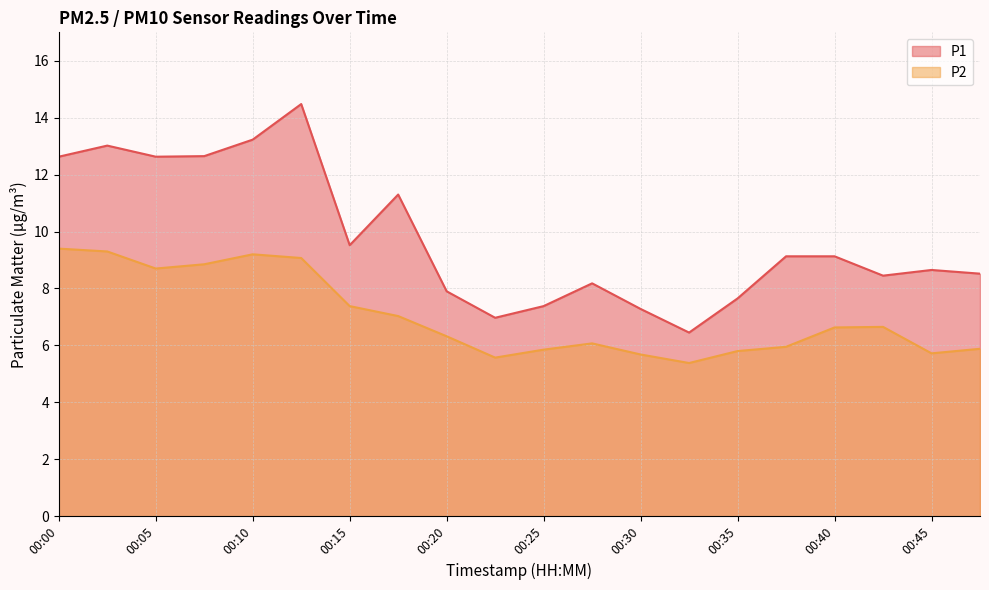

What is the difference between the maximum and second lowest values in the P1 series?

7.5